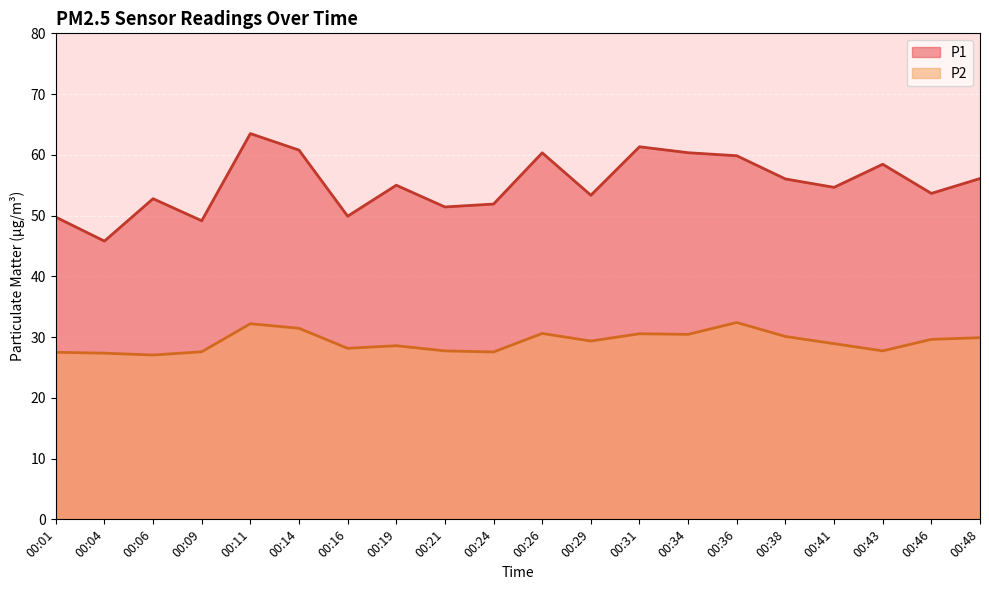

List the series in order of their peak value, highest first.

P1, P2